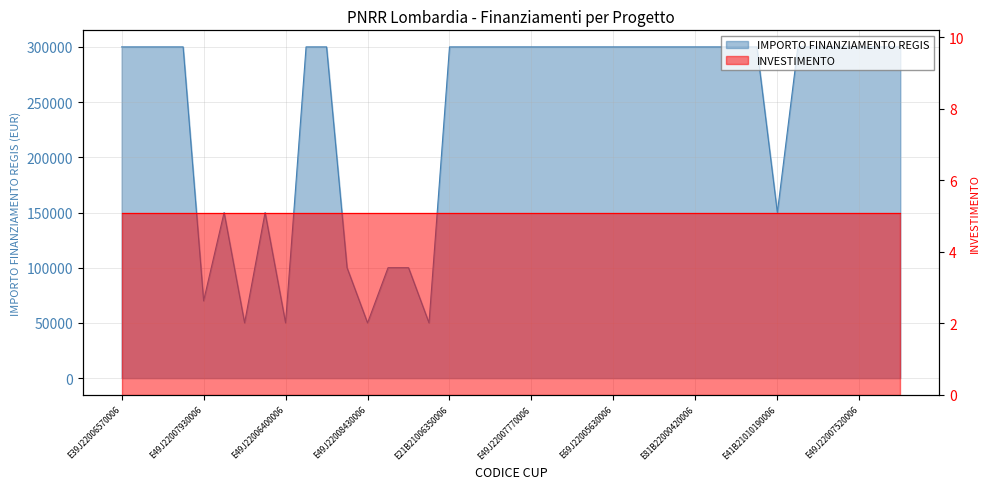

What is the difference between the second highest and minimum values?

250000